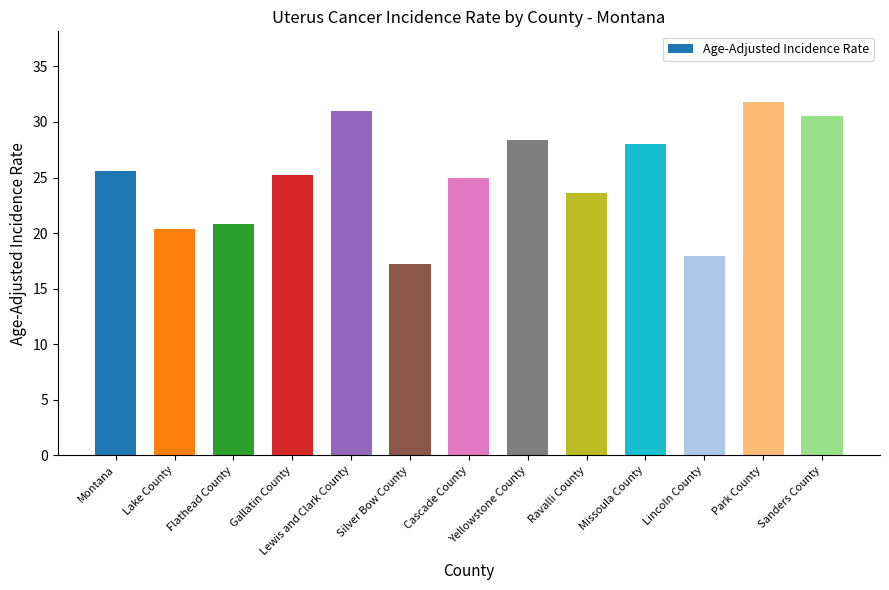

What is the difference between the values at Gallatin County and Park County?

6.6